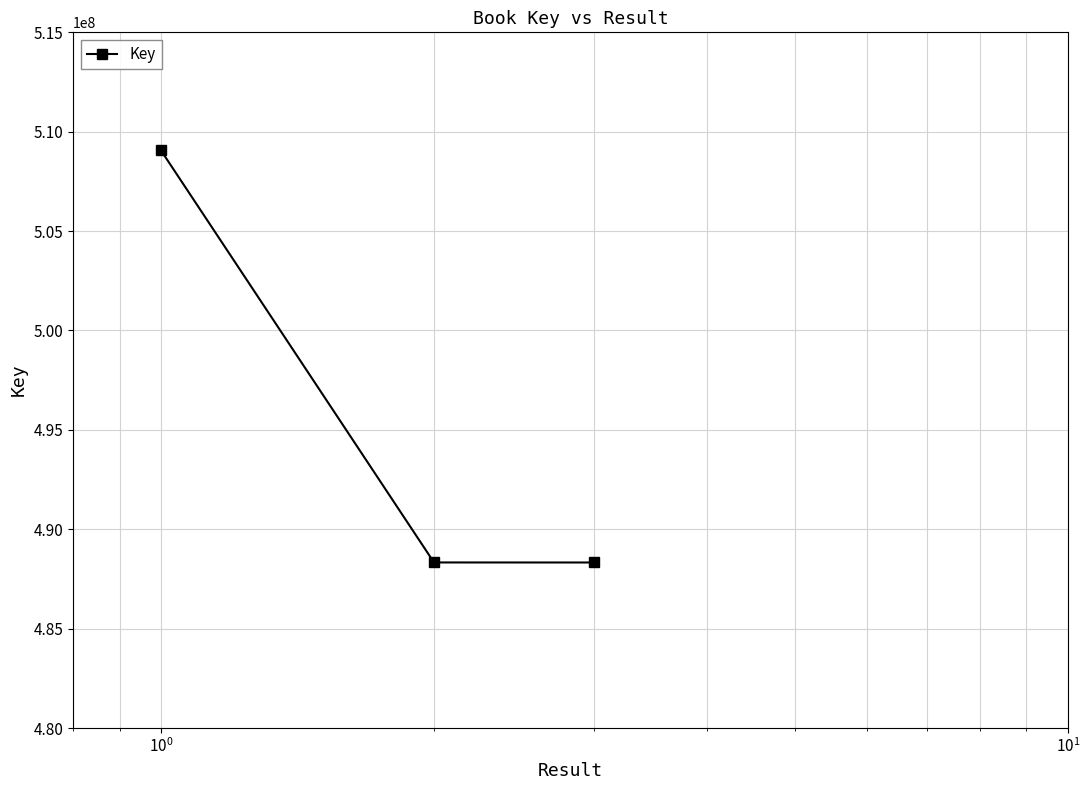

What is the value of the 1st point from the left?

509056168